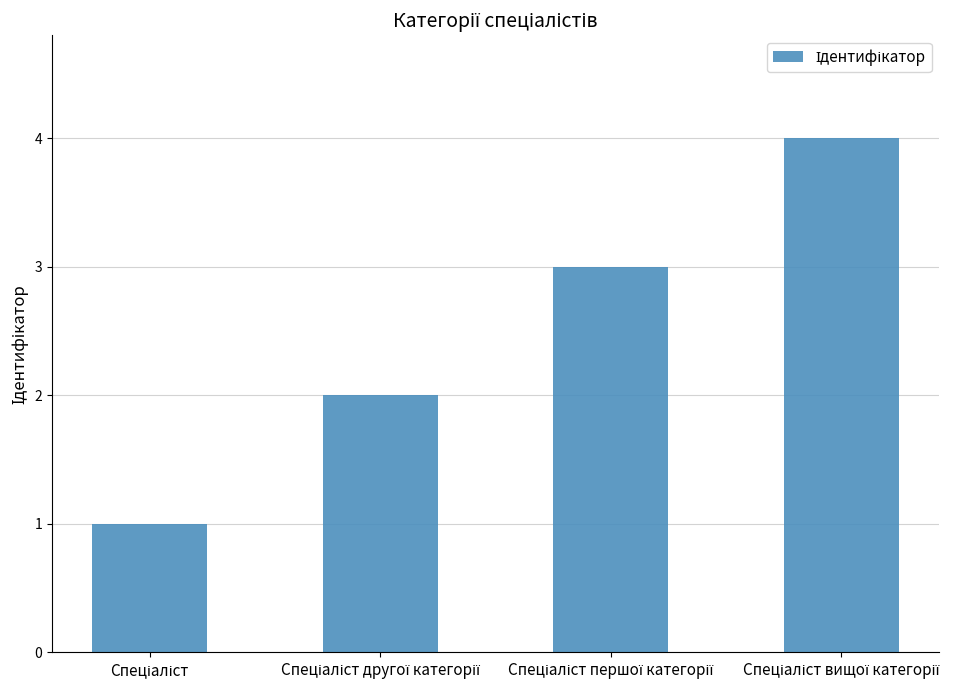

What is the maximum value shown in the chart?

4